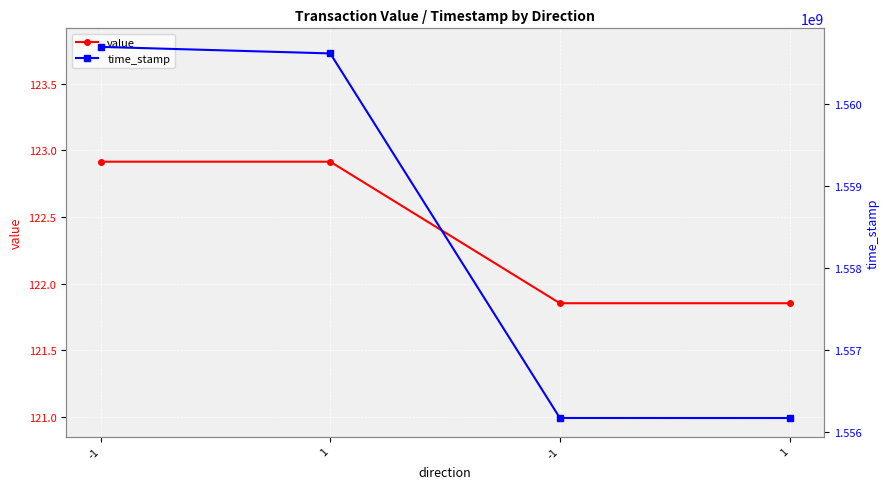

What is the sum of all time_stamp values?

6233671909.0